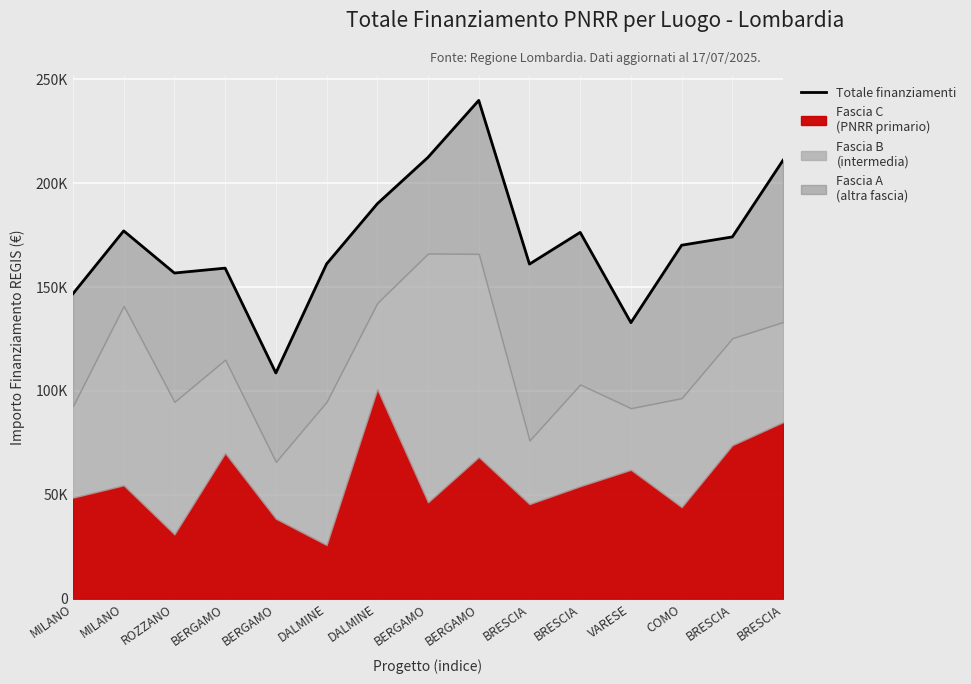

At which category does the data reach its first local peak?

MILANO